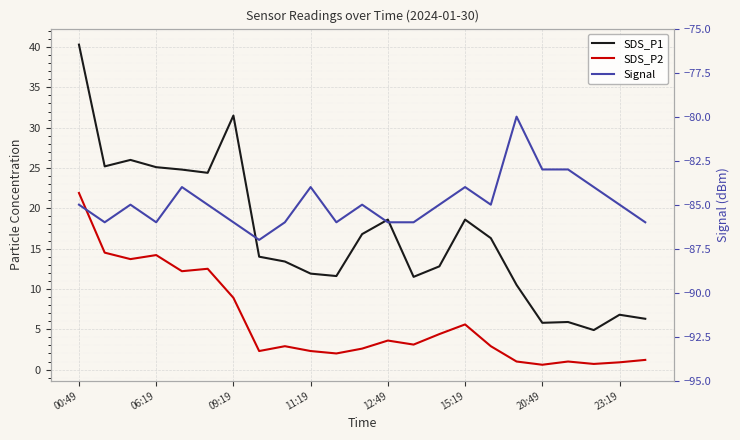

True or false: SDS_P1 and SDS_P2 cross at least once.

False